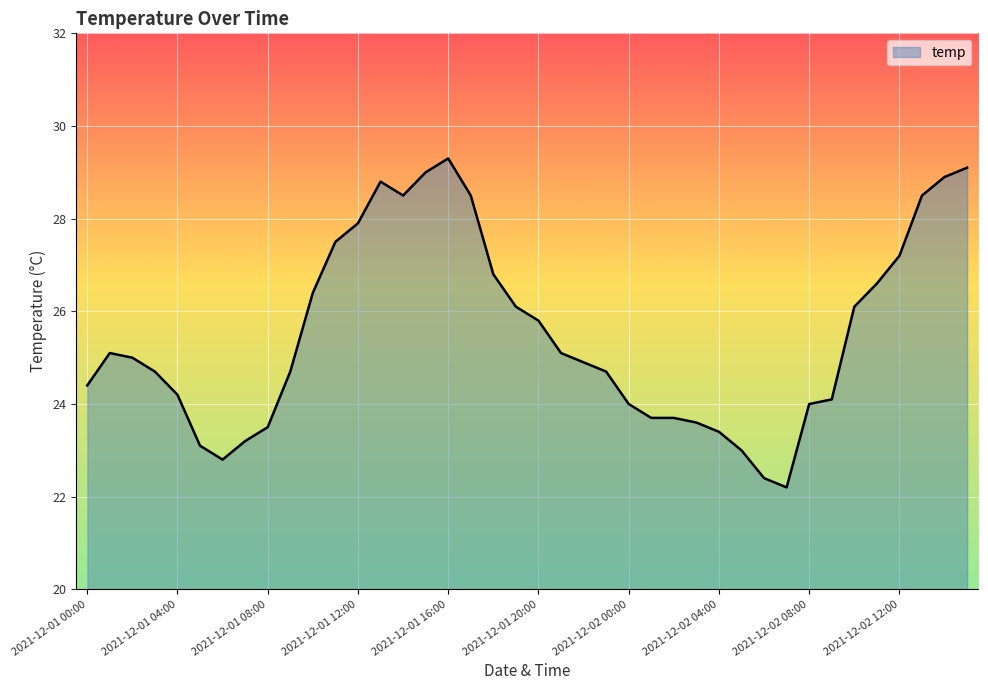

What is the greatest value displayed?

29.3